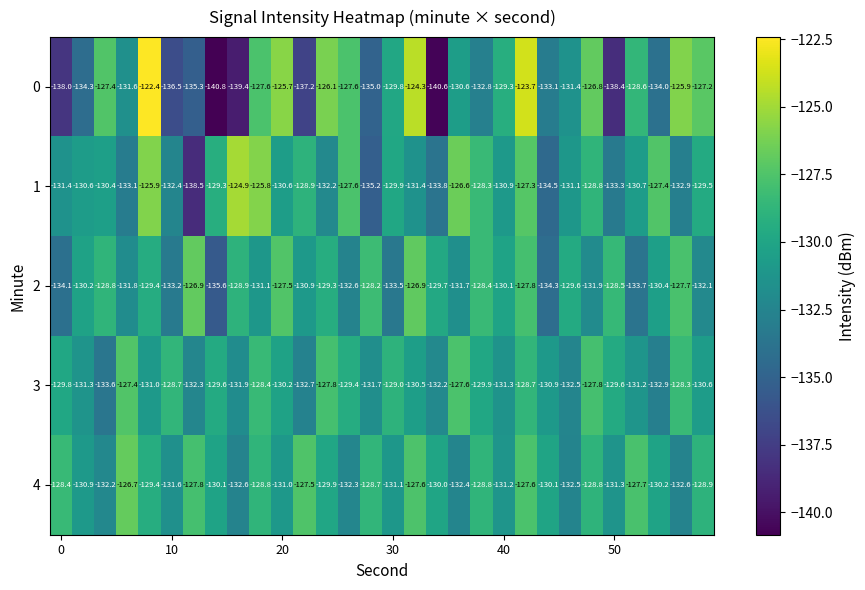

What is the sum of all 2 values?

-3914.8